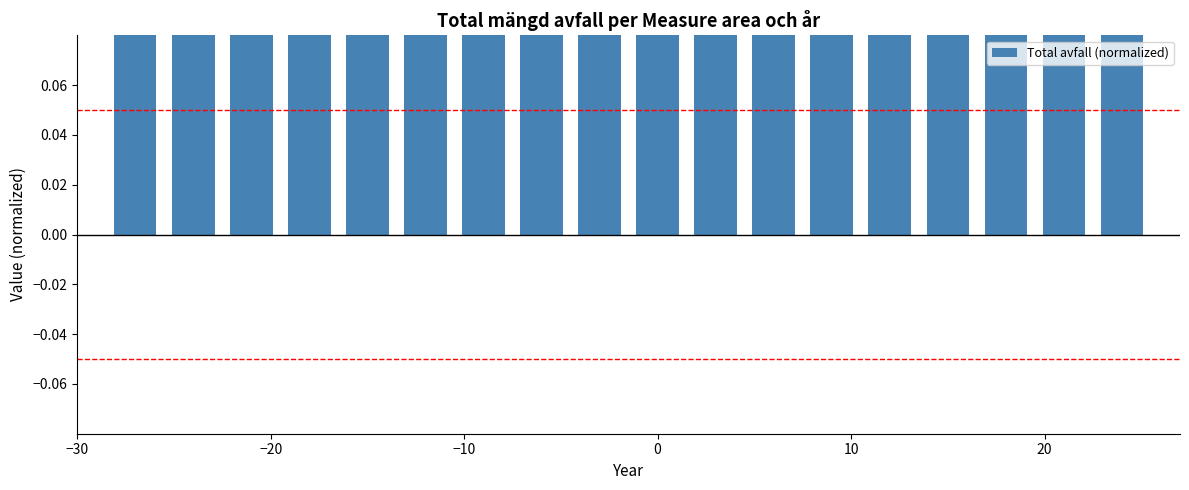

Reading left to right, list all the values displayed in this chart.

0.9	0.9	0.9	0.9	0.8	0.8	1.0	0.9	1.0	0.9	0.8	0.8	0.4	0.5	0.4	0.4	0.3	0.4